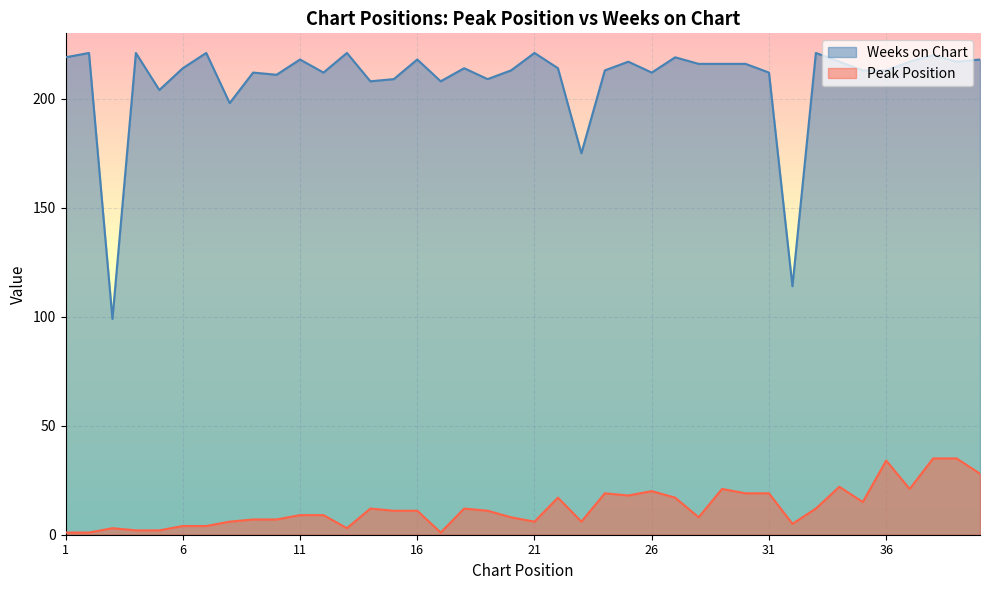

Where does the Peak Position series first go above 11?

14